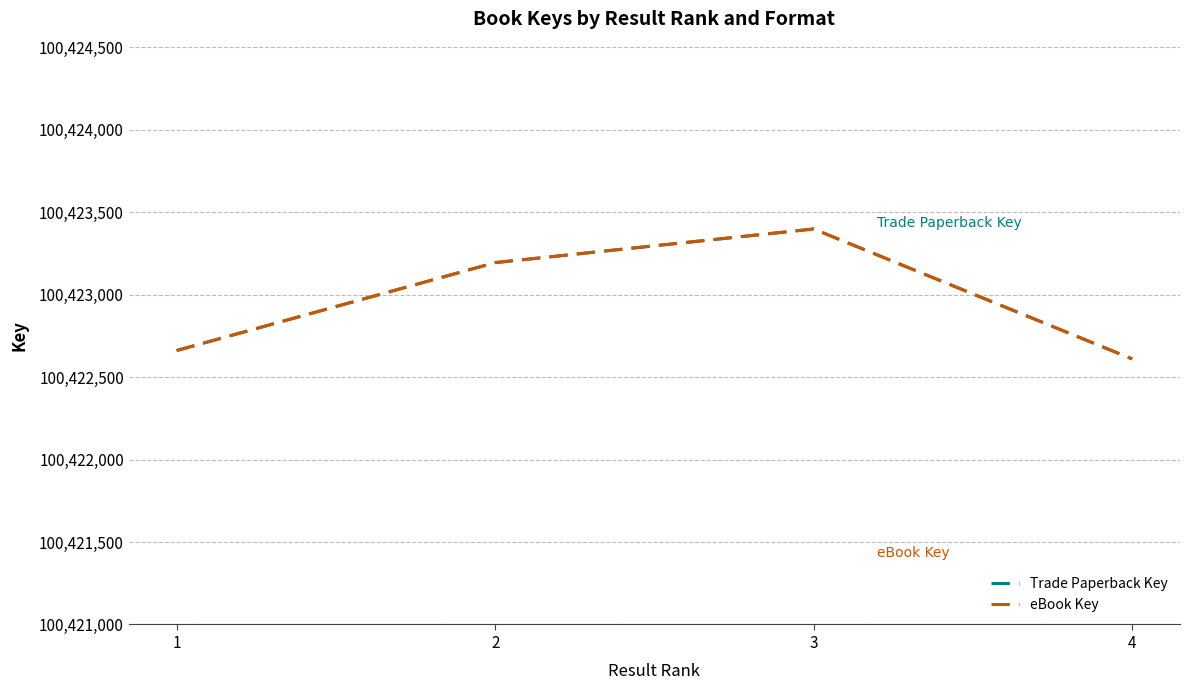

What is the sum of the Trade Paperback Key values at 4 and 2?

200845804